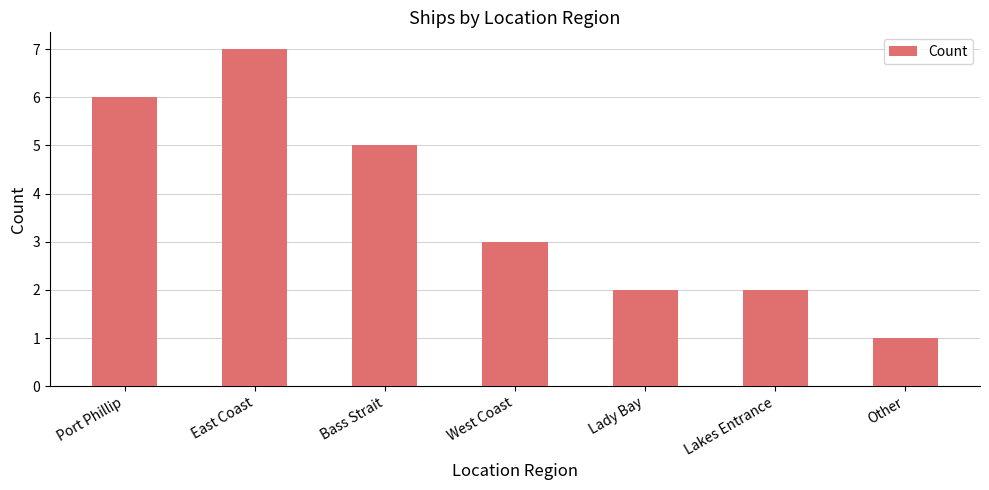

Count the values in the range 2 to 6.

5